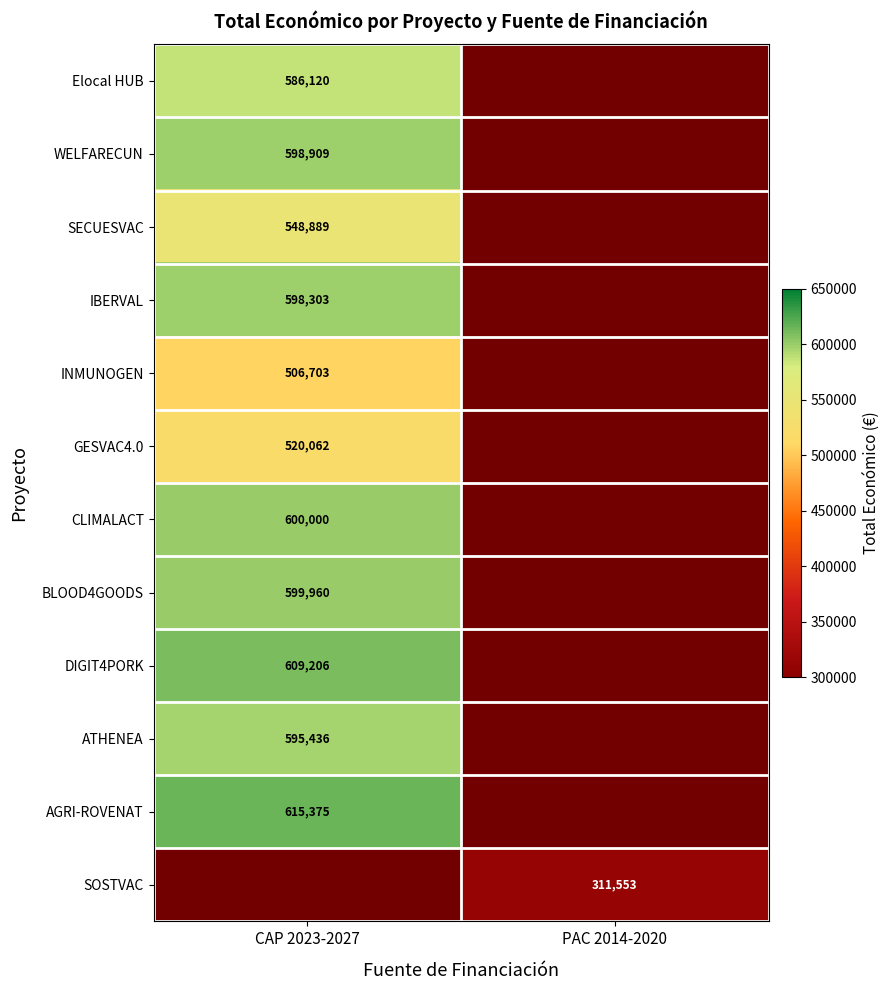

Is the value of IBERVAL at CAP 2023-2027 greater than the value of INMUNOGEN at CAP 2023-2027?

Yes